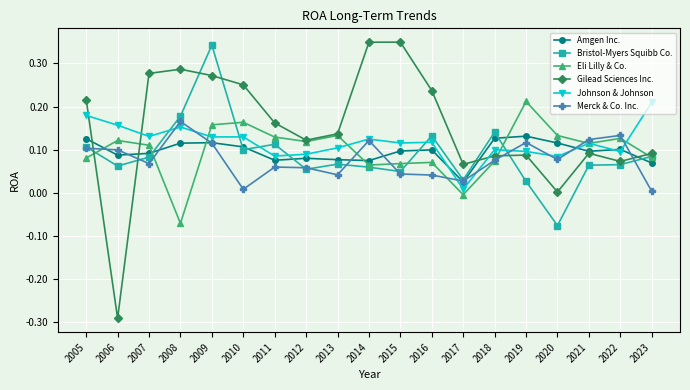

What are all the series names shown in the legend?

Amgen Inc., Bristol-Myers Squibb Co., Eli Lilly & Co., Gilead Sciences Inc., Johnson & Johnson, Merck & Co. Inc.